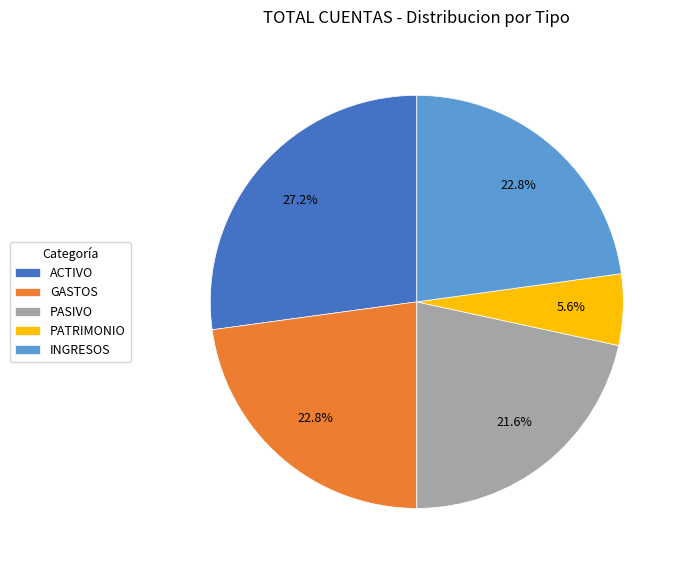

Is there any slice that represents more than half of the pie?

No